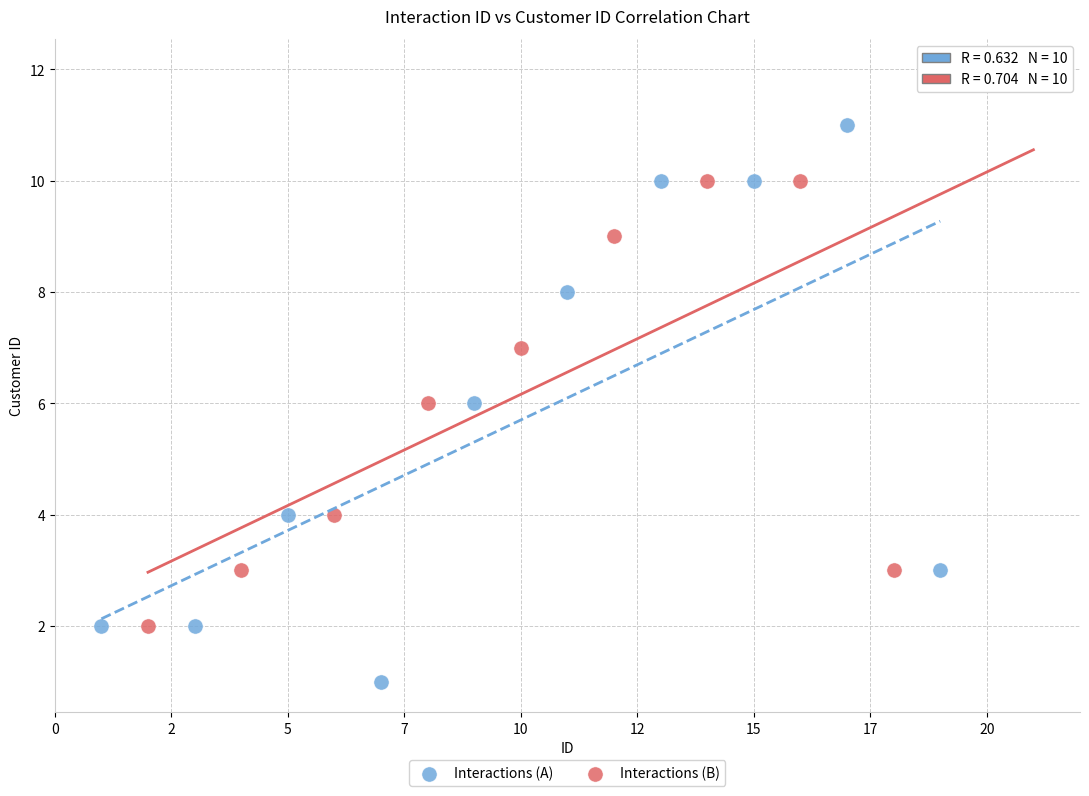

Which series contains the highest Y value?

Interactions (B)